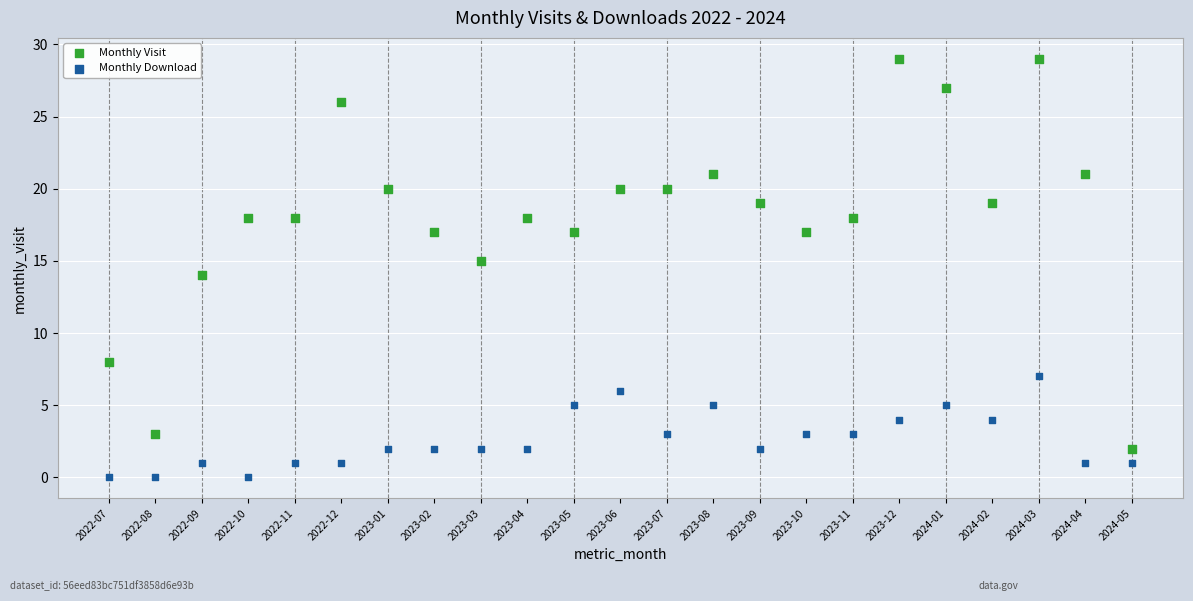

Which series reaches the maximum Y coordinate?

Monthly Visit